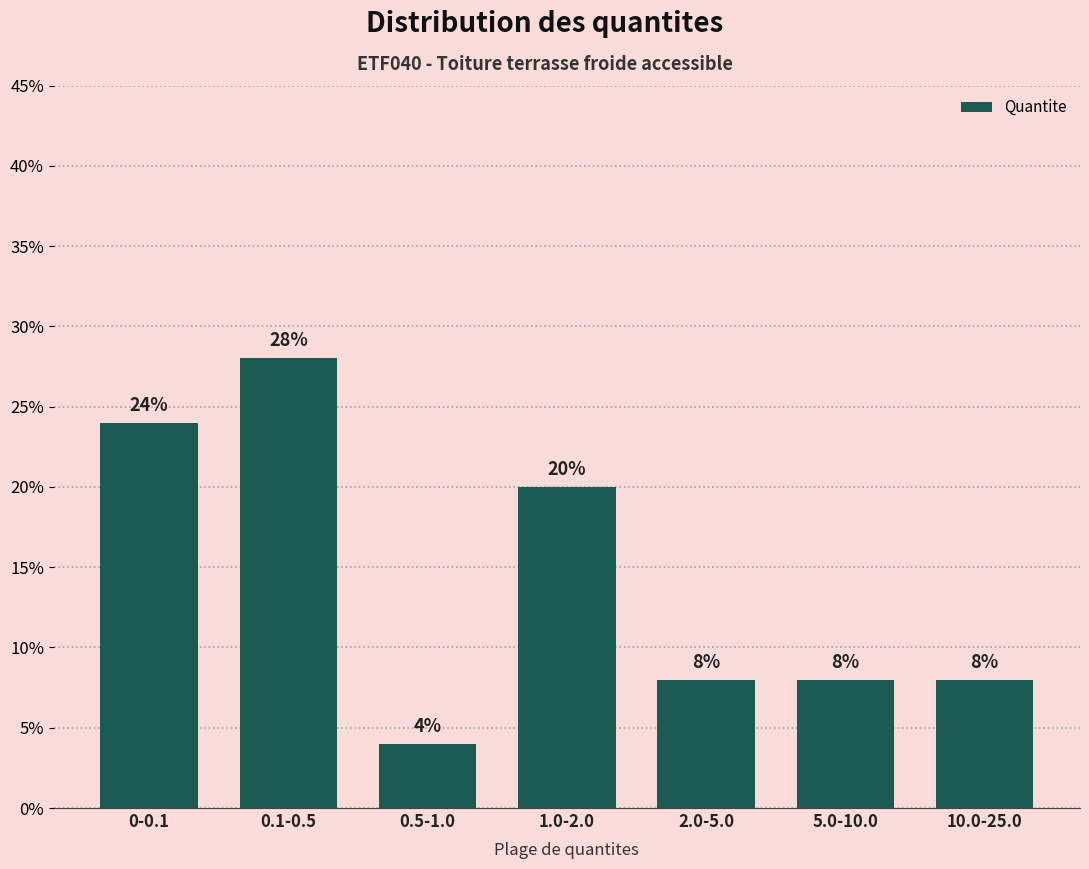

Reading left to right, transcribe all the data shown in this chart.

0-0.1=24.0	0.1-0.5=28.0	0.5-1.0=4.0	1.0-2.0=20.0	2.0-5.0=8.0	5.0-10.0=8.0	10.0-25.0=8.0